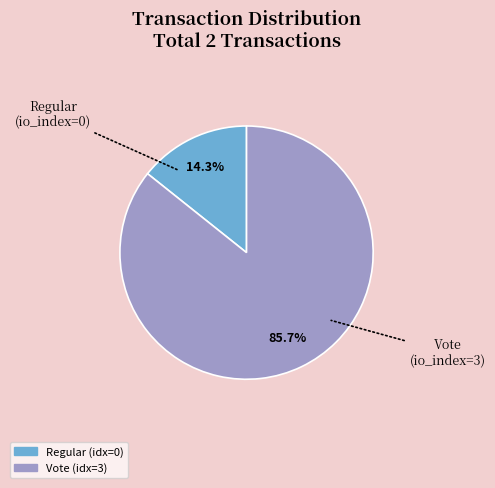

Combined, do Vote and Regular account for over 50%?

Yes